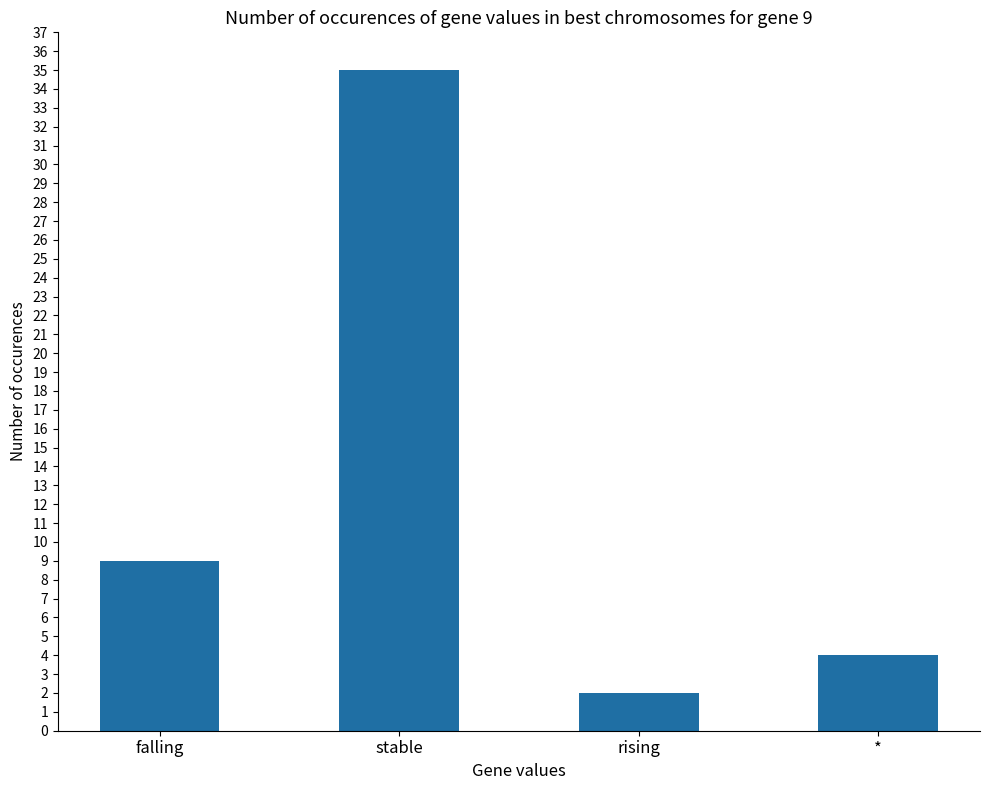

What is the difference between the maximum and minimum values?

33